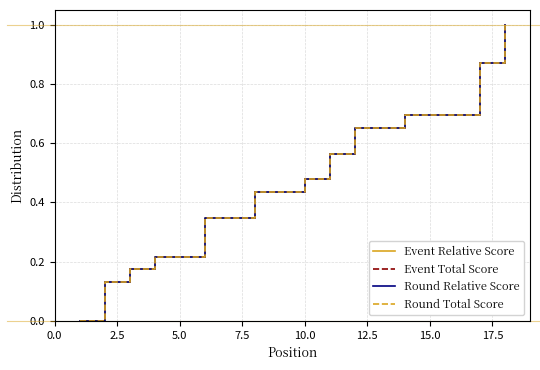

True or false: Round Total Score and Event Total Score cross at least once.

False